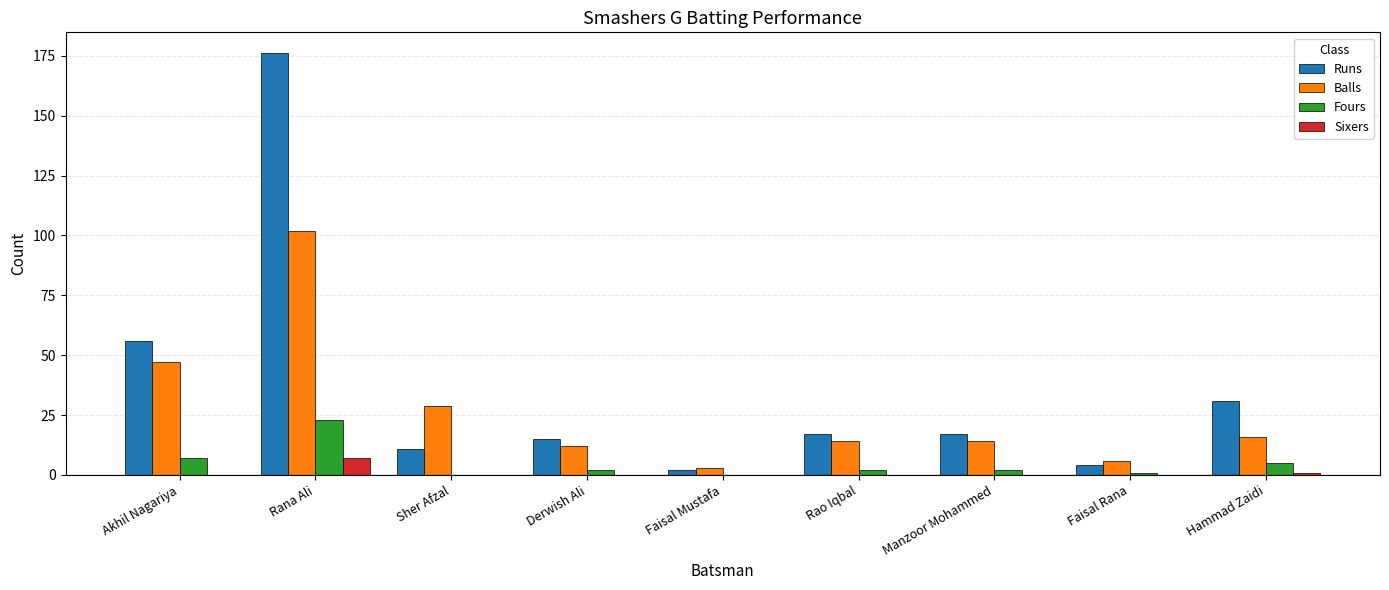

What value does the Balls series have at Manzoor Mohammed, to the nearest 5?

15